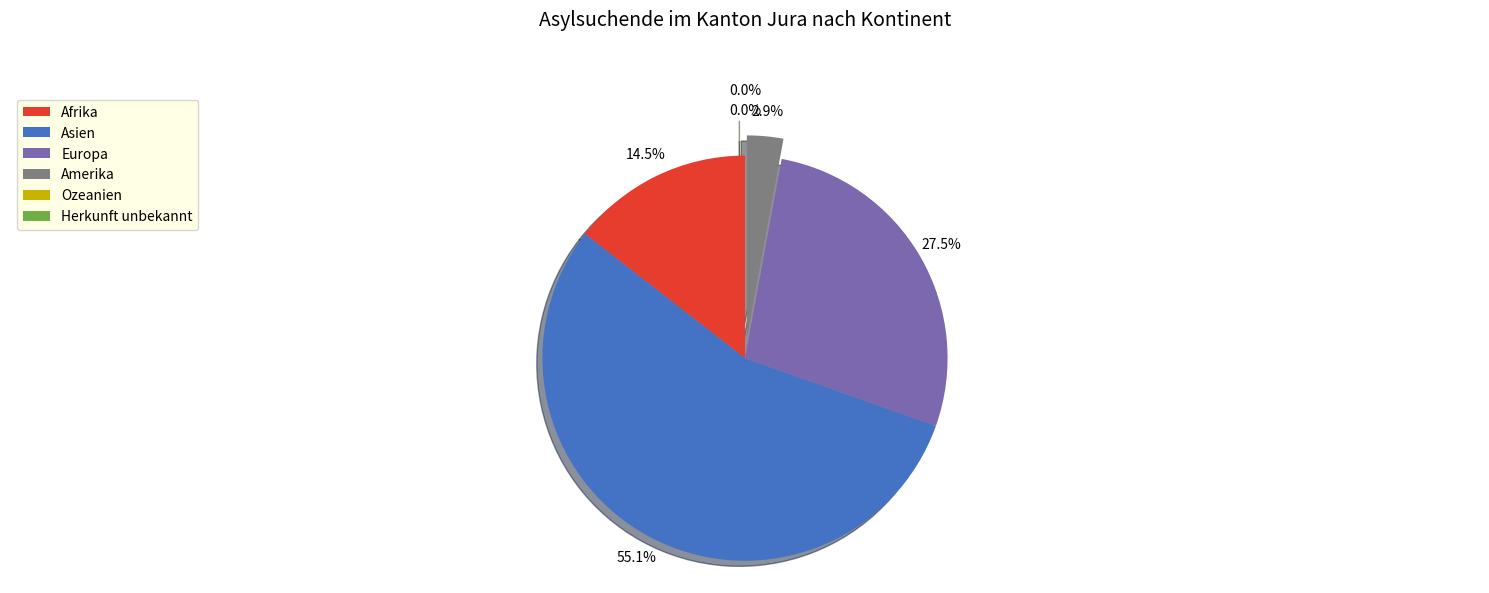

Count the number of slices in the pie.

6